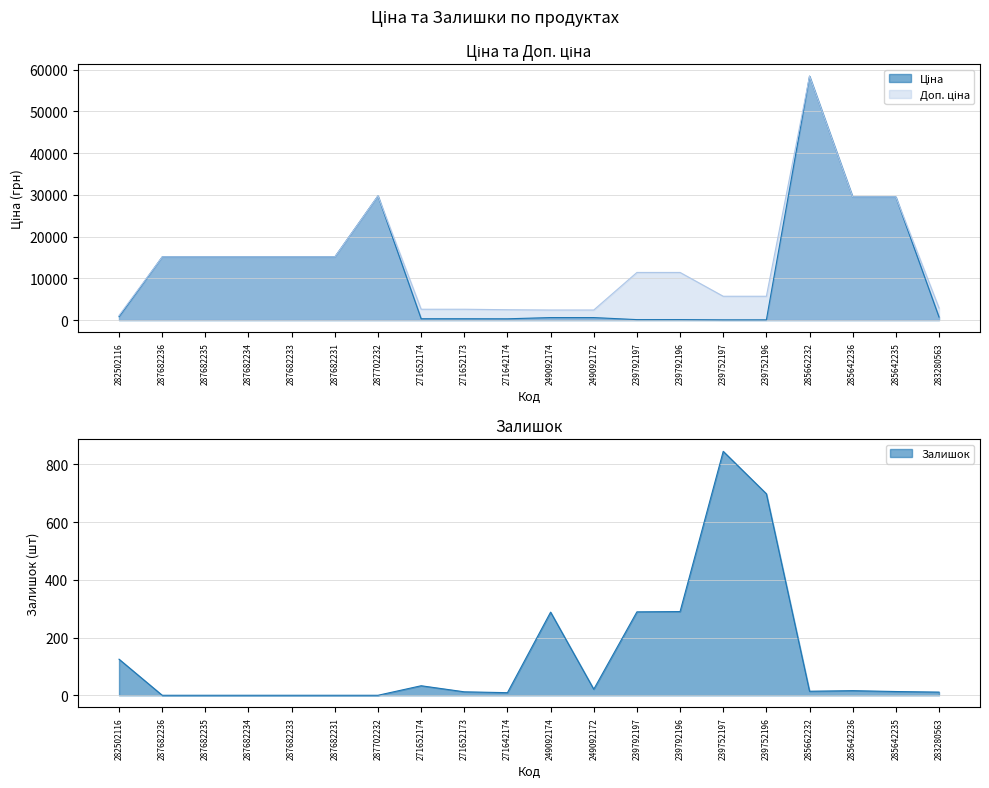

Reading left to right, list all the values displayed in this chart.

Ціна: 818.5	15120.0	15120.0	15120.0	15120.0	15120.0	29747.2	324.8	324.8	310.3	603.7	603.7	114.1	114.1	57.0	57.0	58426.5	29491.5	29491.5	724.5
Доп. ціна: 1109.2	15120.0	15120.0	15120.0	15120.0	15120.0	29747.2	2598.3	2598.3	2482.4	2414.8	2414.8	11410.0	11410.0	5705.0	5705.0	58426.5	29491.5	29491.5	2897.8
Залишок: 125.0	0.0	0.0	0.0	0.0	0.0	0.0	33.0	12.0	9.0	288.0	21.0	289.0	290.0	845.0	698.0	14.0	16.0	13.0	11.0